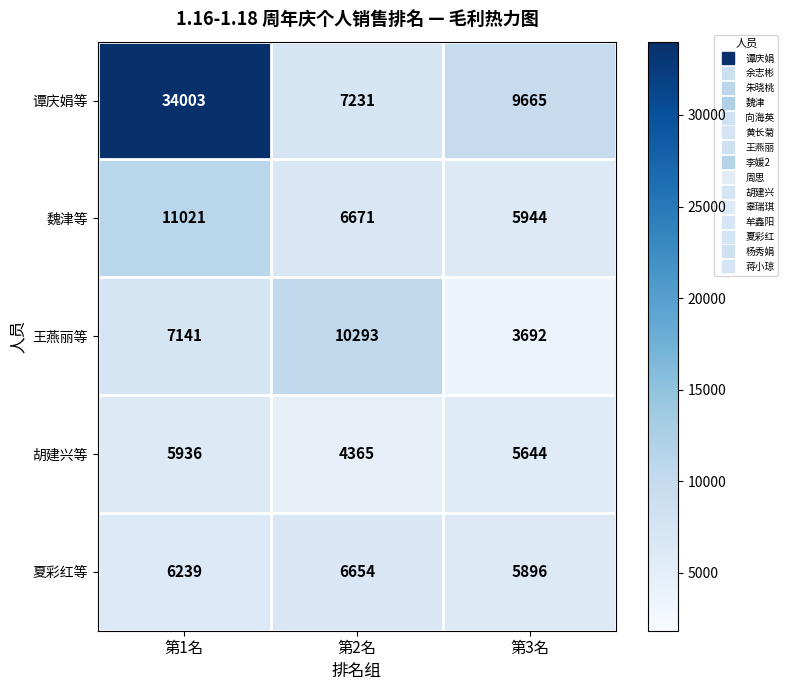

What is the maximum value shown in the chart?

34003